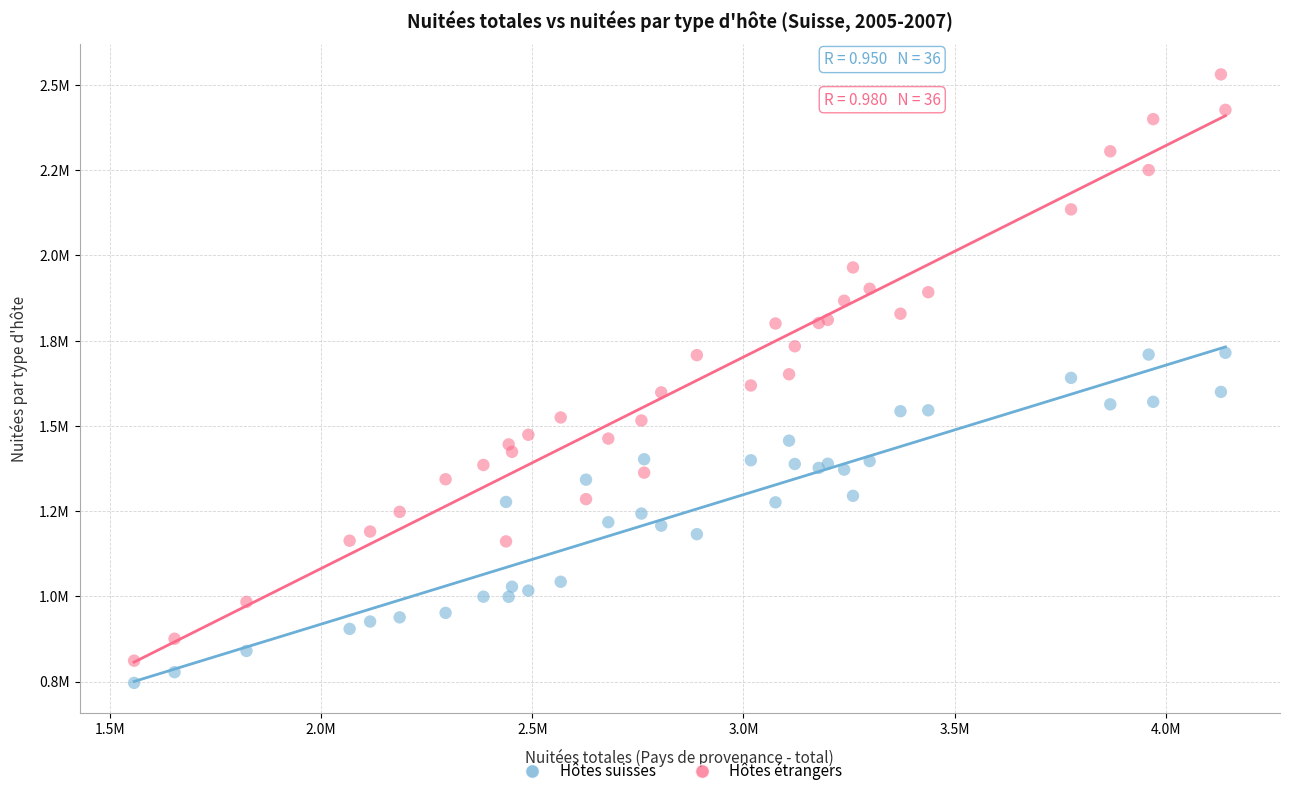

Which series has the largest Y range (max minus min)?

Hôtes étrangers